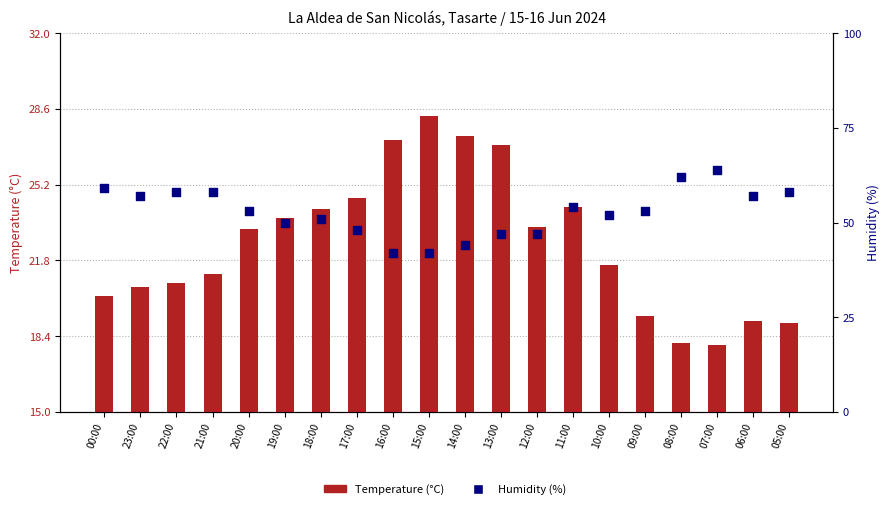

At which category is the sum across all series the highest?

07:00